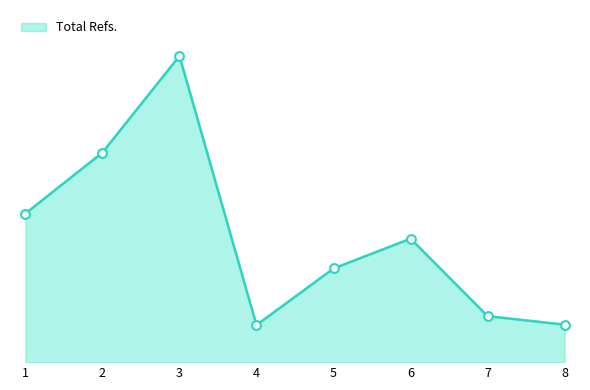

Between 8 and 7, which is larger?

7